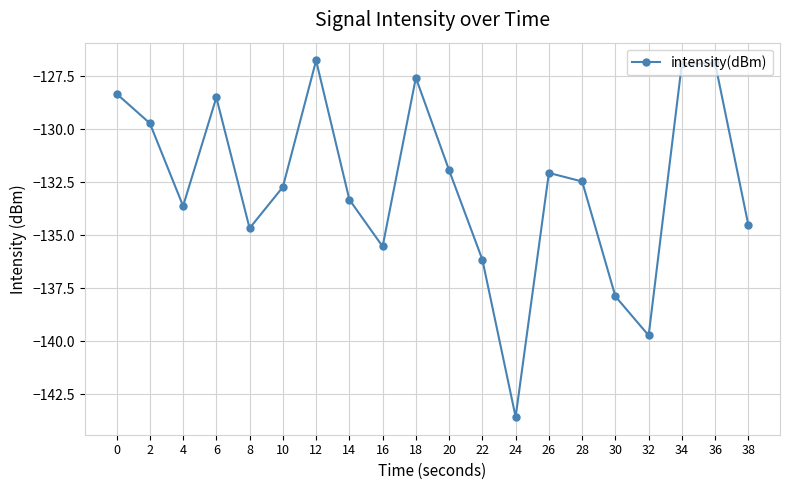

Is it true that the value at 30 is -236.2?

False